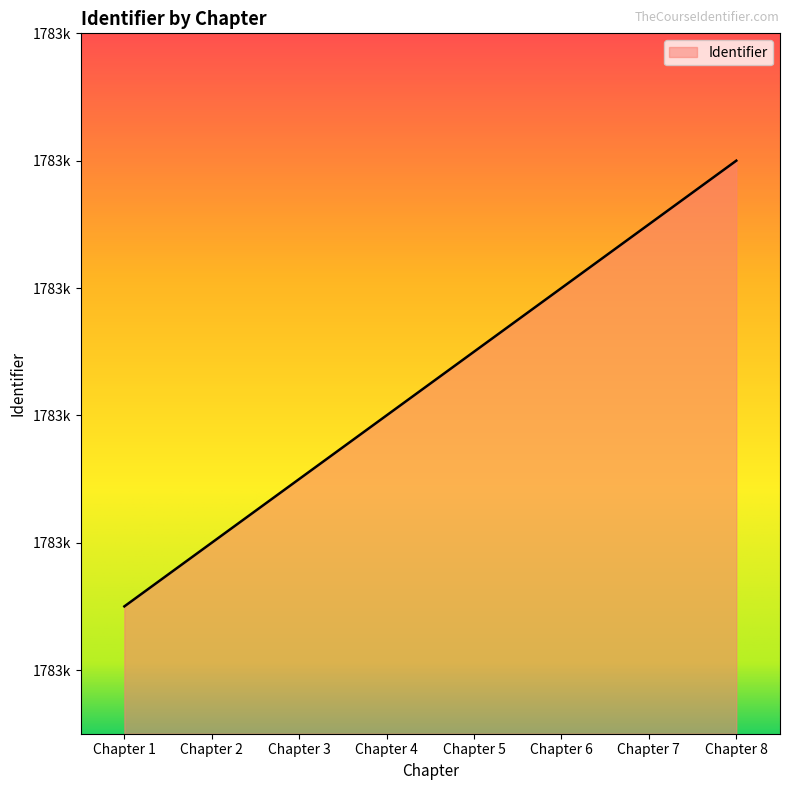

Is this an area chart (filled region under the line)?

Yes